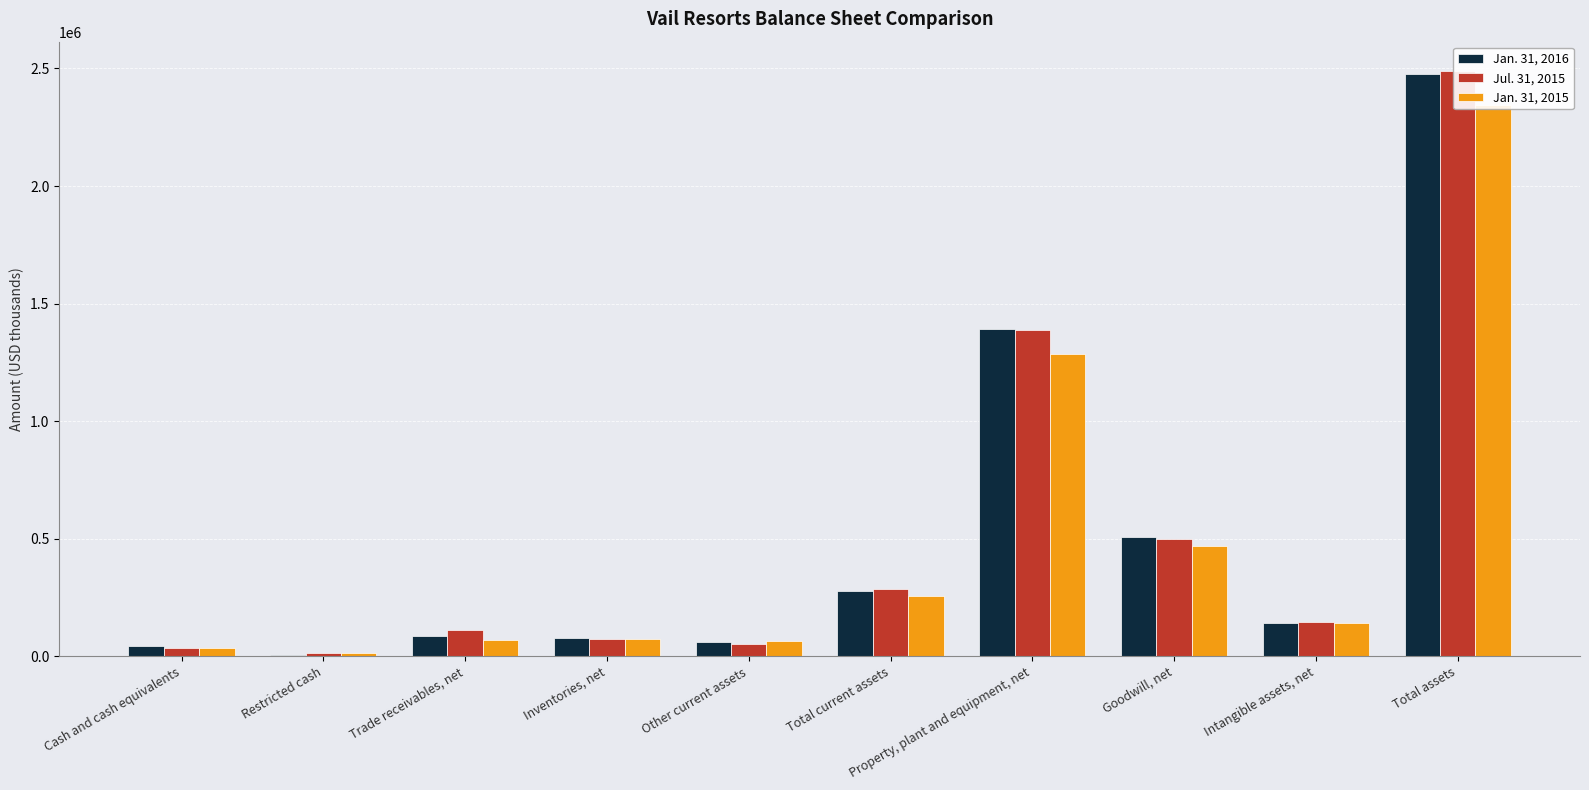

Is it true that Jul. 31, 2015 equals 513915 at Total current assets?

False